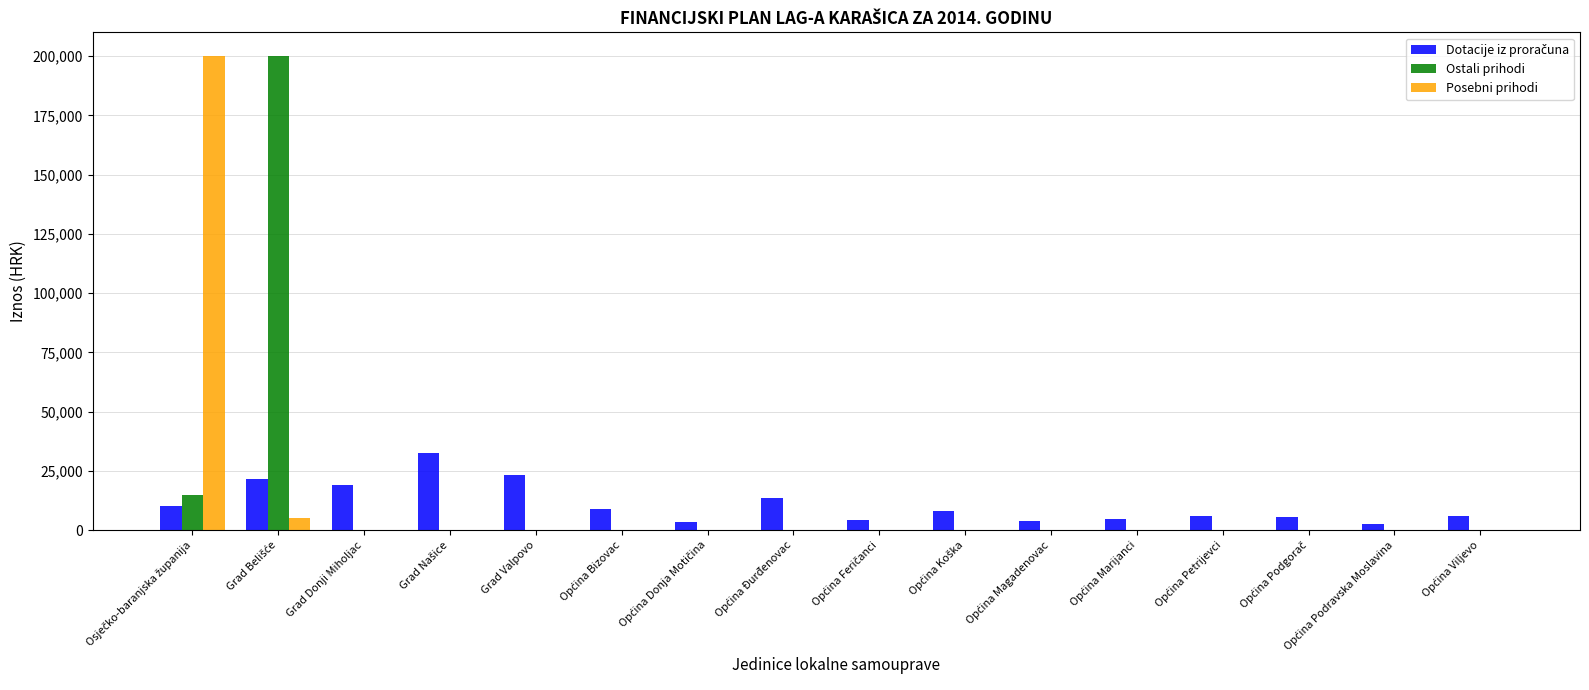

What is the highest value of the Posebni prihodi series?

200000